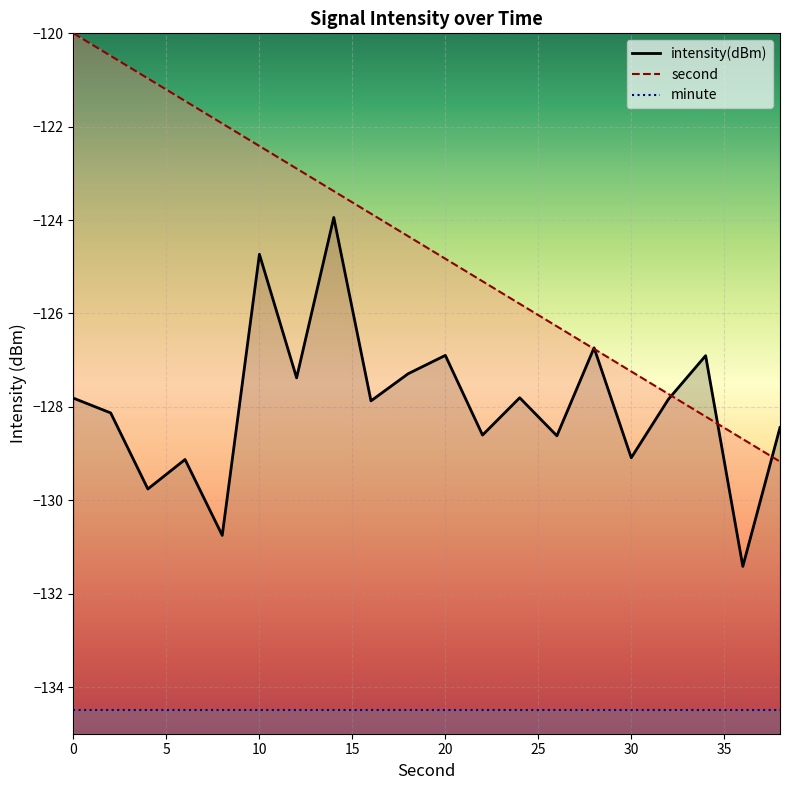

The value of second at 14 is -215.9. True or false?

False